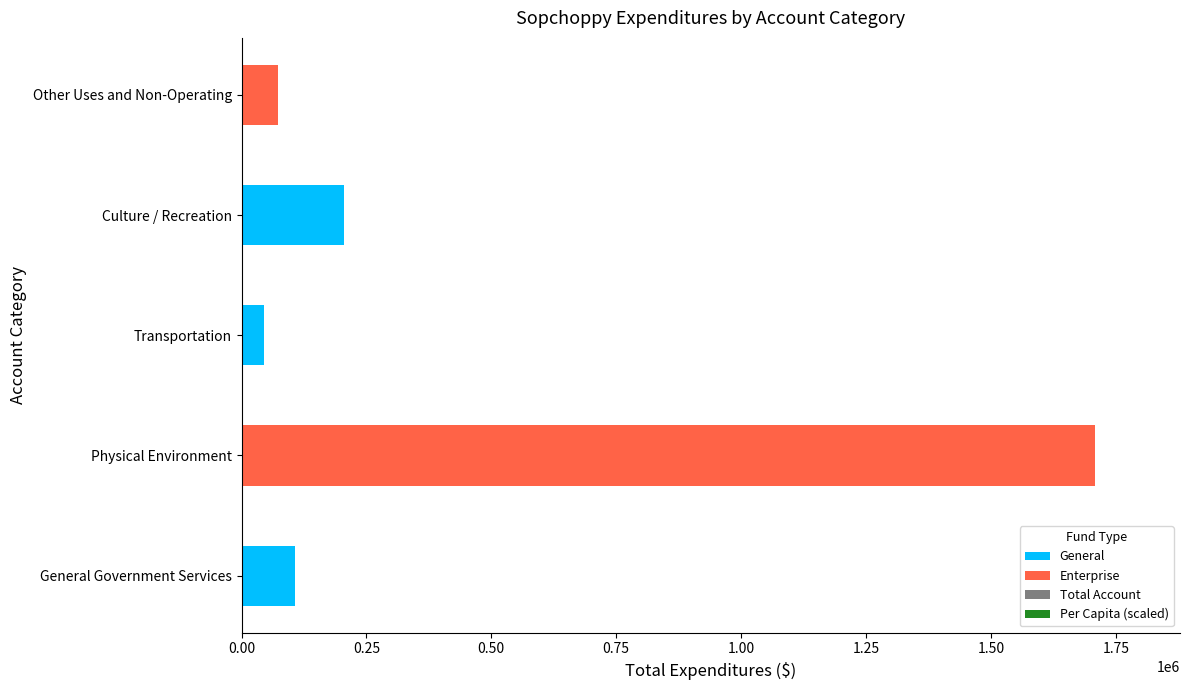

At which category is the sum across all series the highest?

Physical Environment